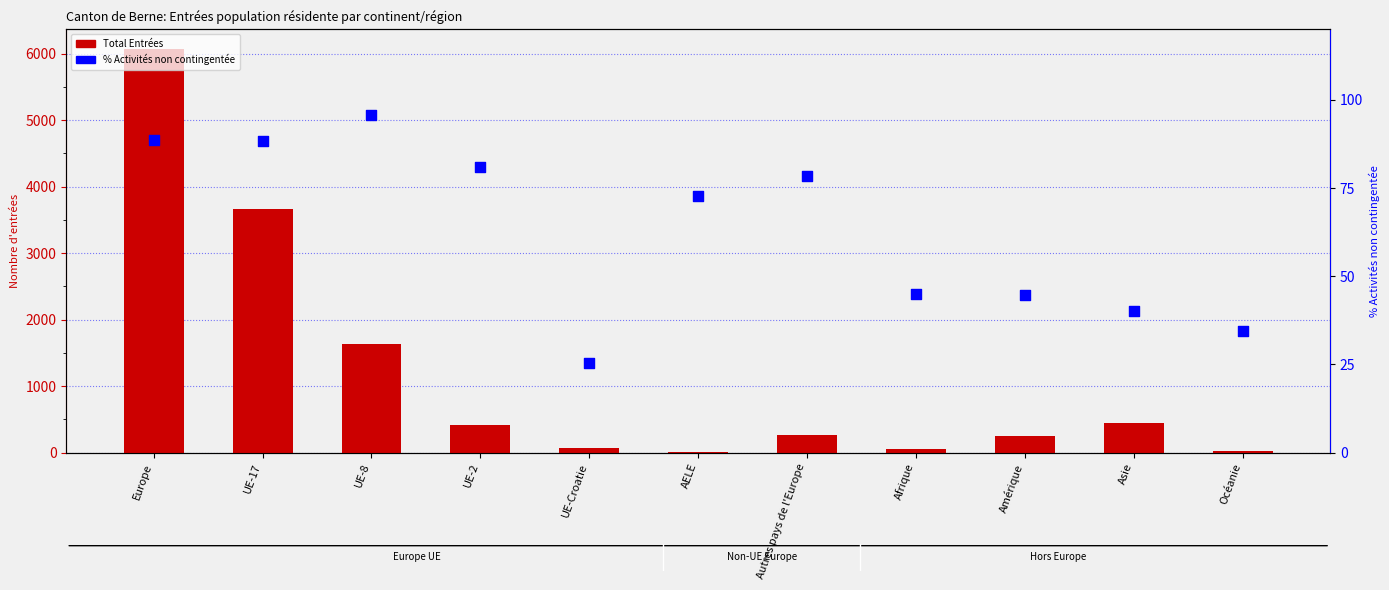

What is the total value across all series at UE-17?

3756.3